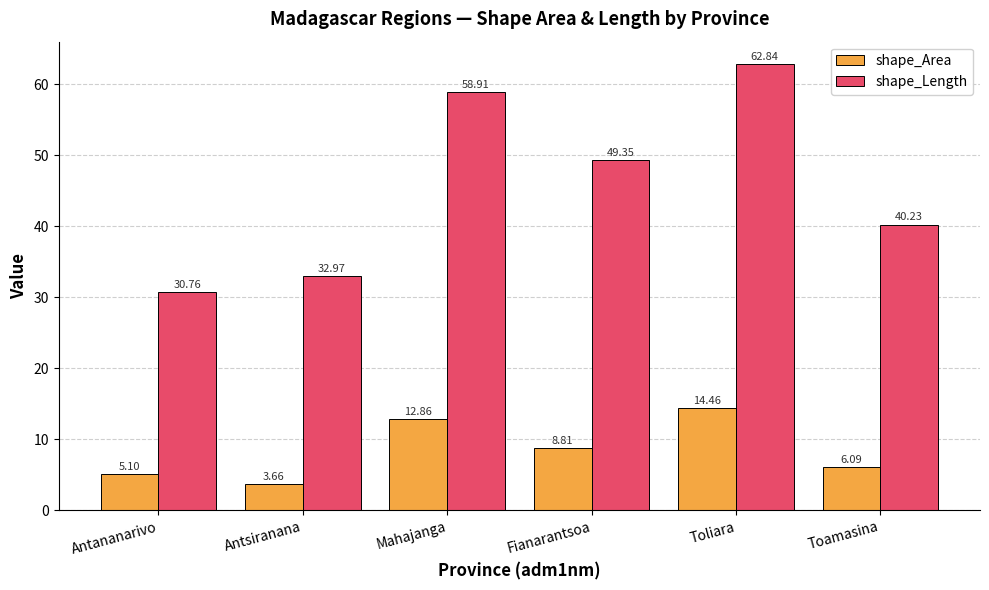

How many bars are there in total?

12